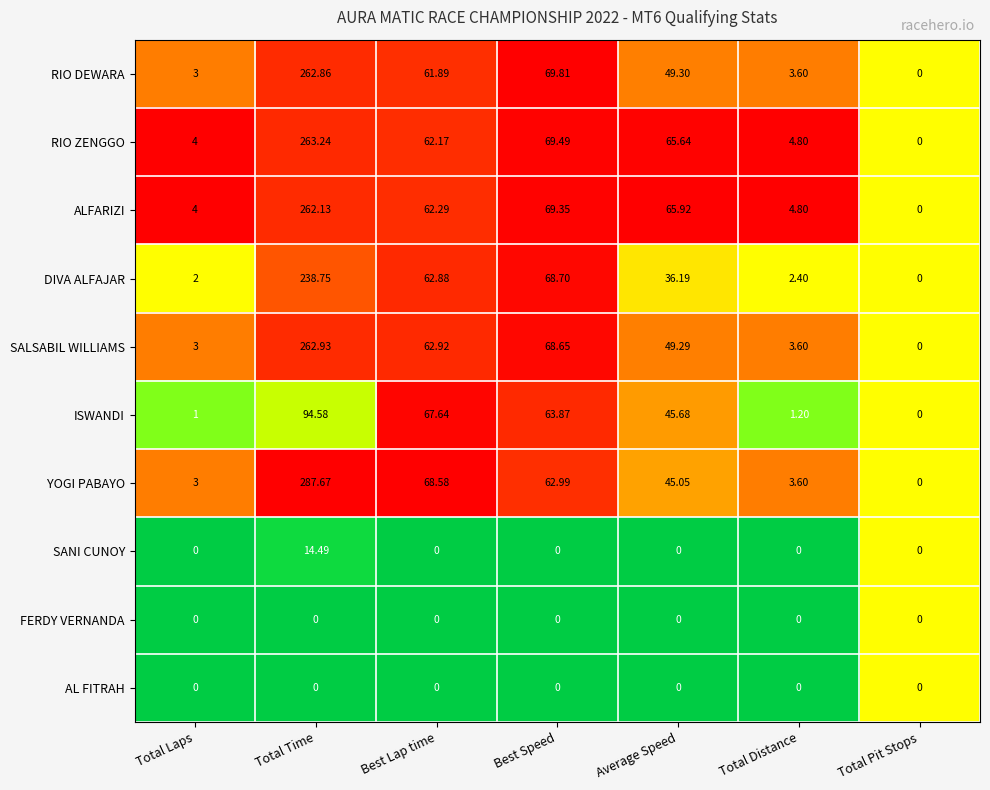

Which category has the highest value across all series?

Total Time